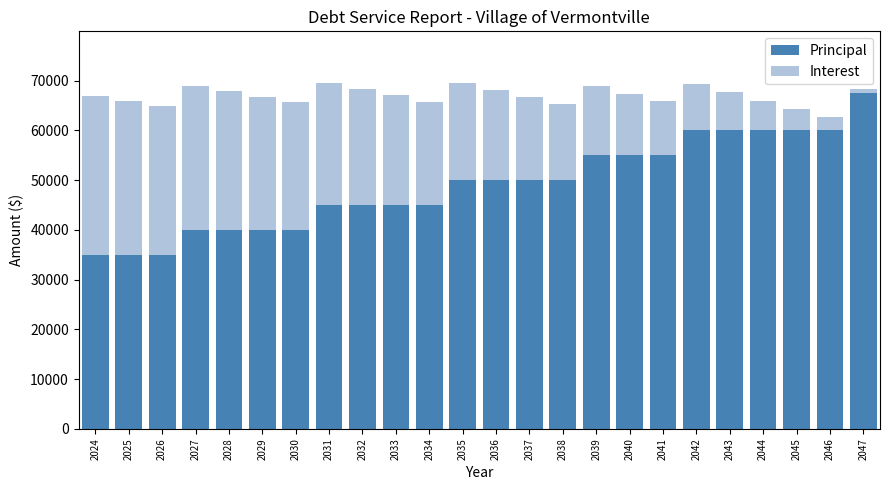

What are all the series names shown in the legend?

Principal, Interest